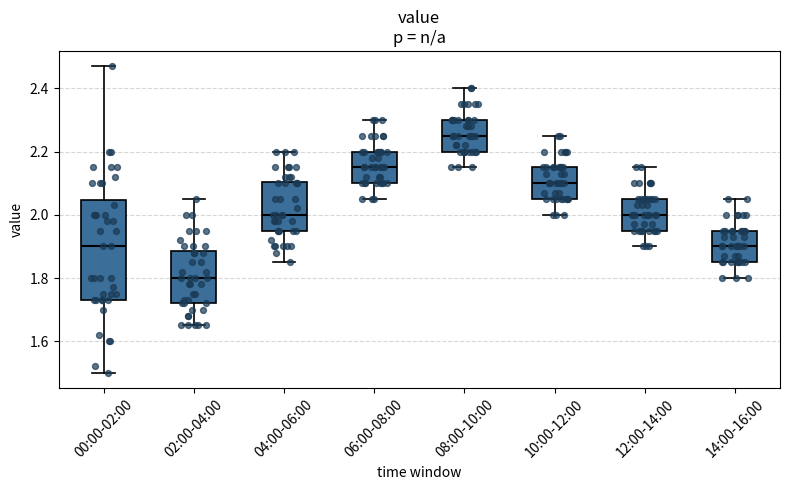

Which box's median line is the highest?

08:00-10:00